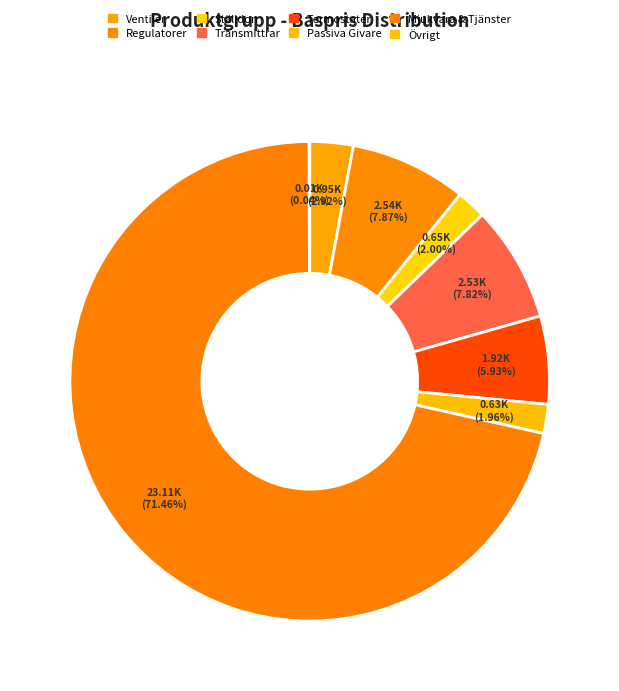

How many slices are in this pie chart?

8